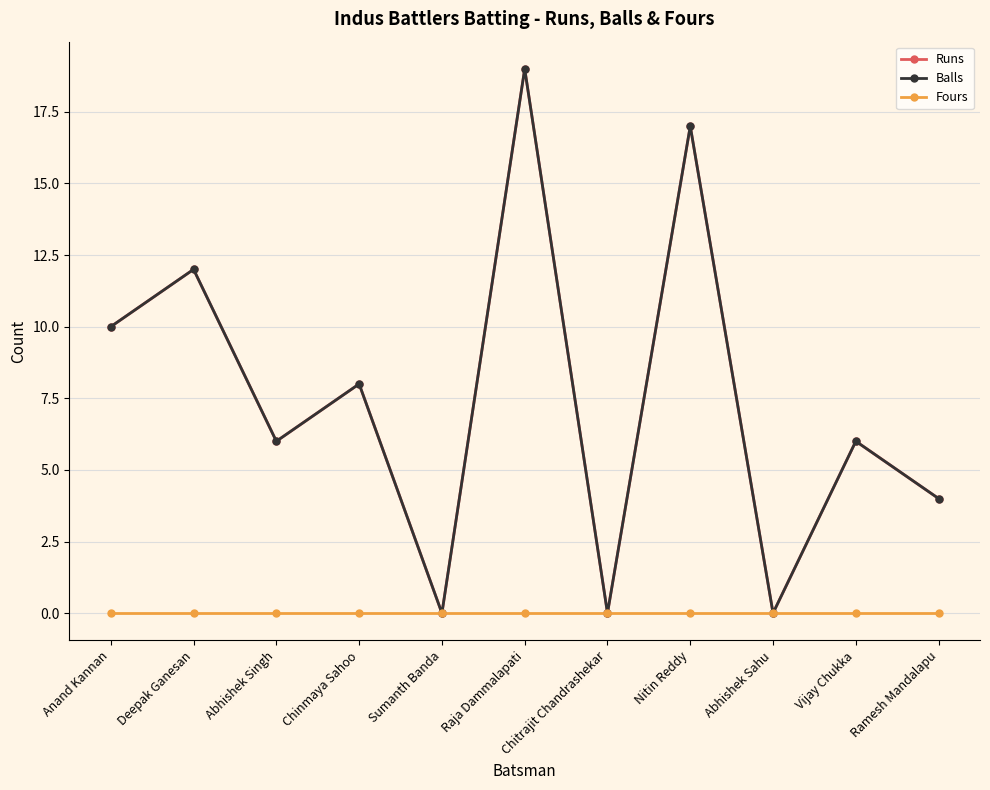

Which category has the lowest value in the Runs series?

Sumanth Banda